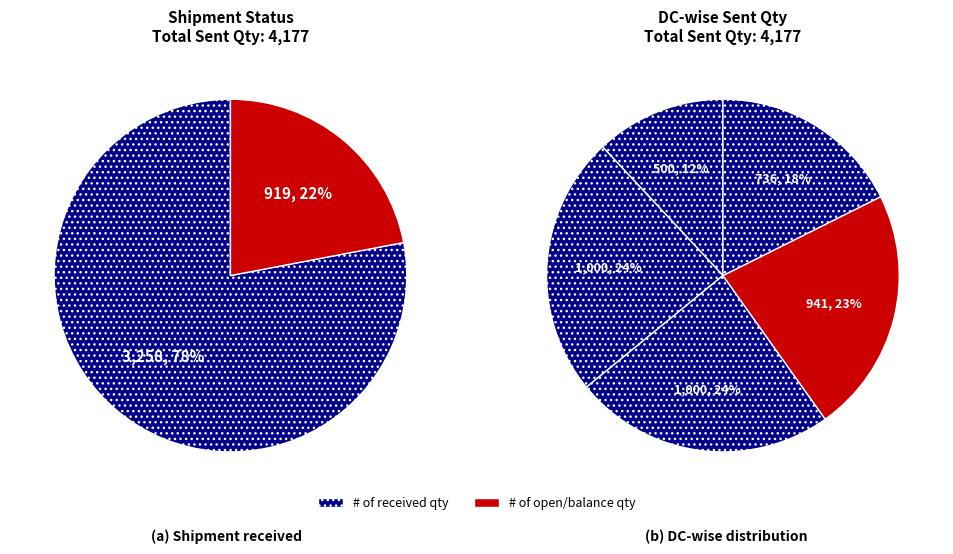

How many slices are in this pie chart?

5